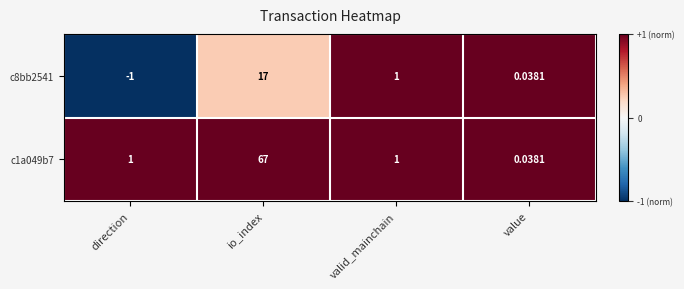

At which label does c1a049b7 reach its minimum?

value